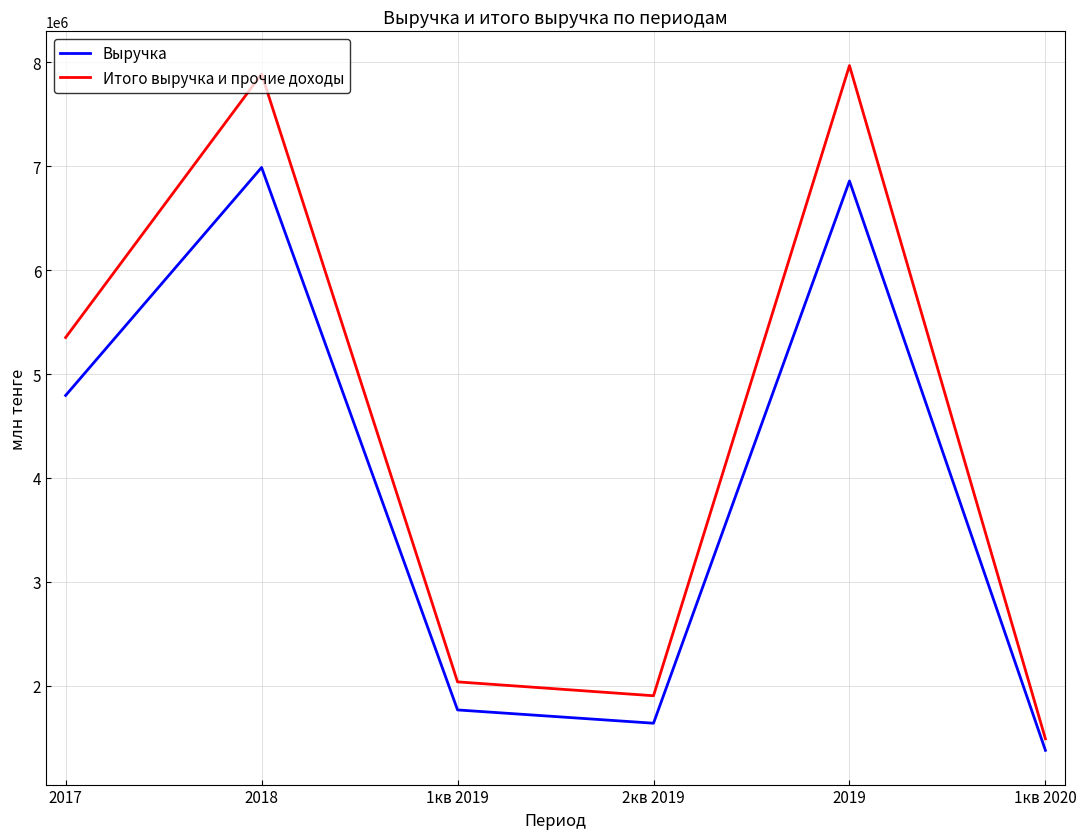

How many values in the Итого выручка и прочие доходы series are below 5351452?

3